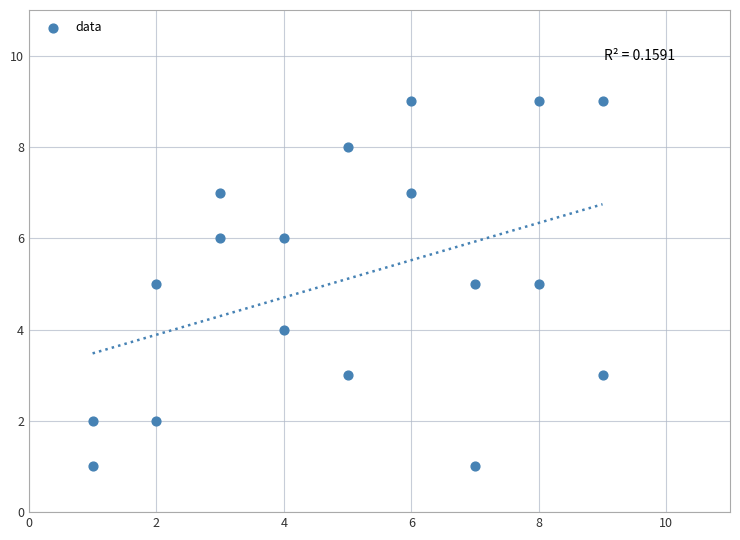

What is the range of X values (max minus min)?

8